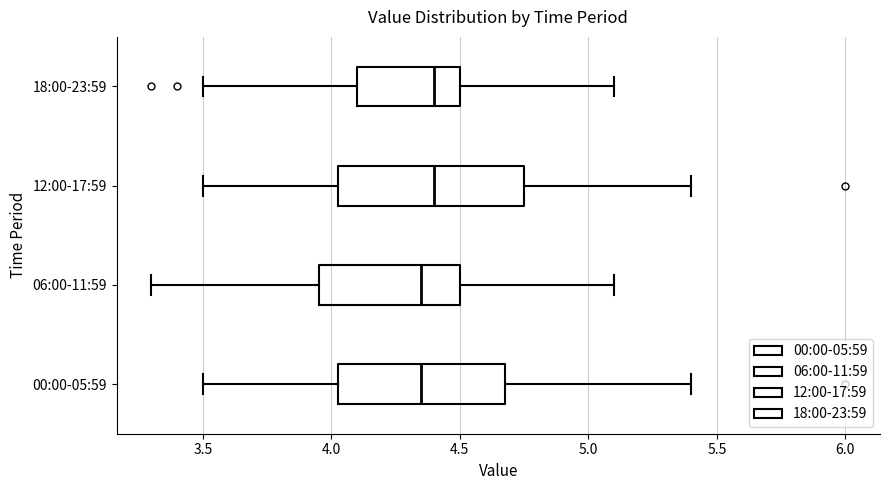

Where does the left whisker of the box for 00:00-05:59 end on the x-axis? The values are not printed on the chart, so give them approximately, as read against the axis.

3.50